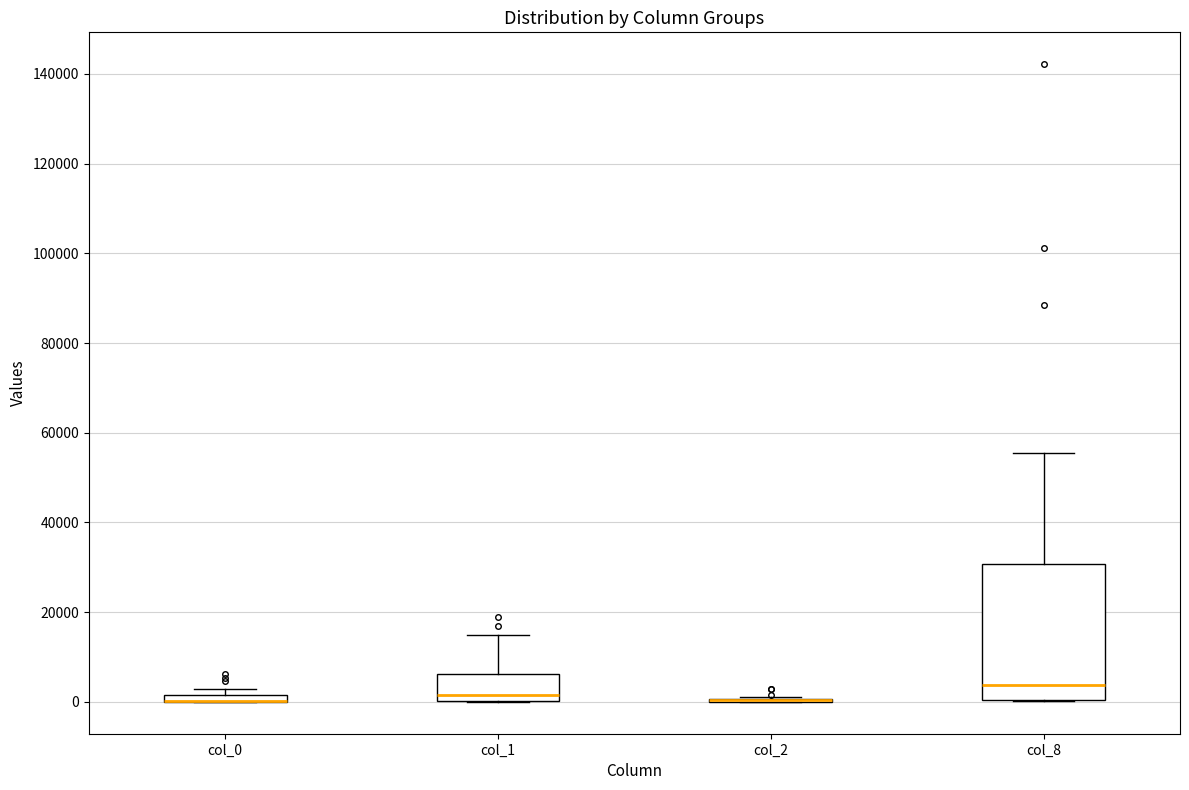

Which box is the tallest, from its lower edge to its upper edge?

col_8